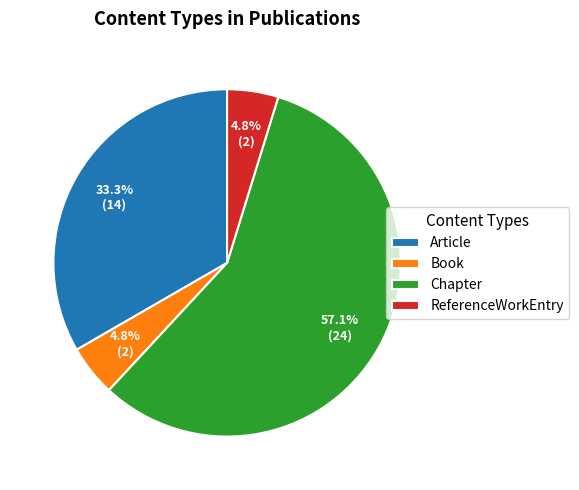

To the nearest percent, what is the difference between the largest and smallest slice percentages?

52%